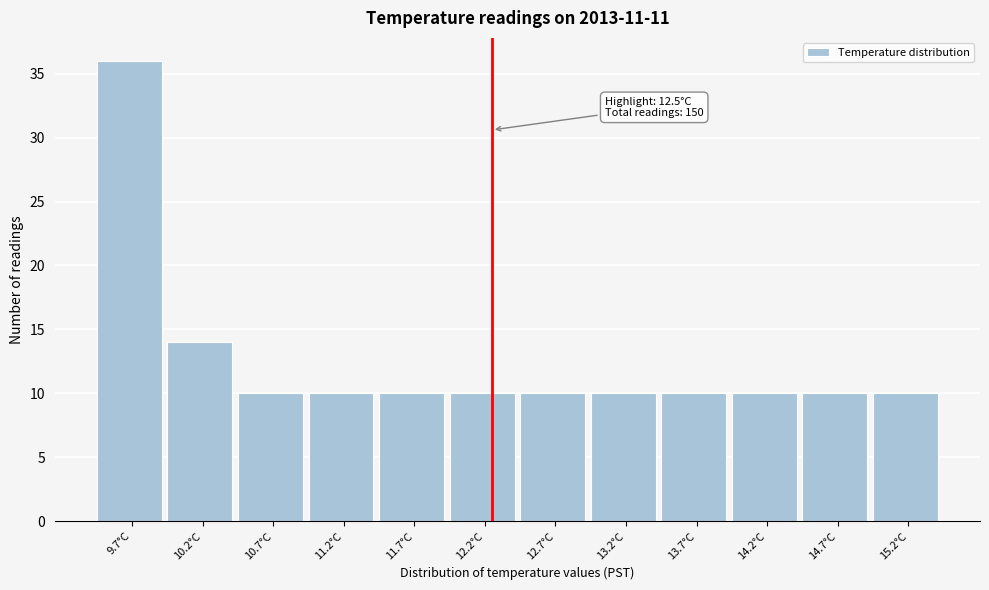

Reading left to right, what are all the values shown in this chart?

9.7°C=36	10.2°C=14	10.7°C=10	11.2°C=10	11.7°C=10	12.2°C=10	12.7°C=10	13.2°C=10	13.7°C=10	14.2°C=10	14.7°C=10	15.2°C=10